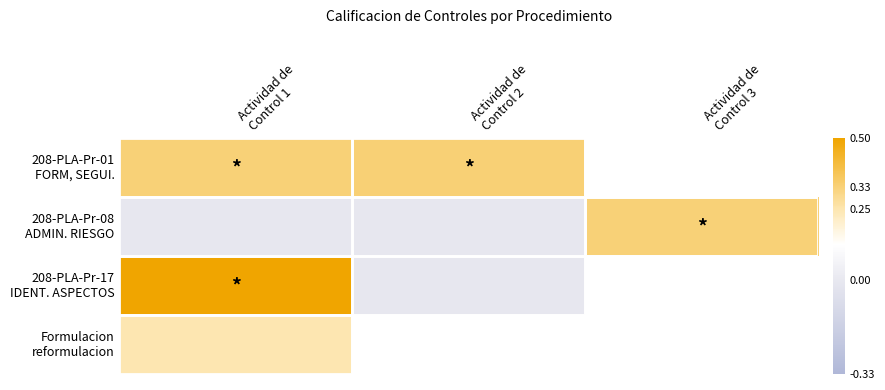

List the labels in order of 208-PLA-Pr-17 IDENT. ASPECTOS value, smallest first.

Actividad de Control 2, Actividad de Control 3, Actividad de Control 1